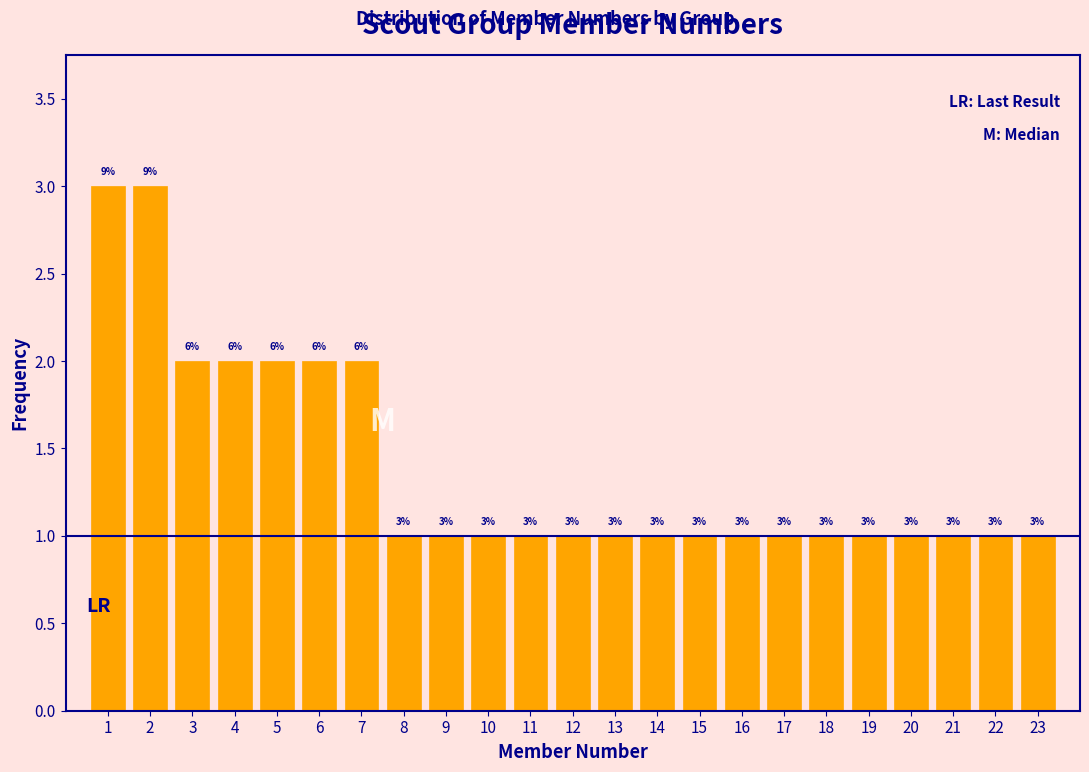

Reading left to right, transcribe all the data shown in this chart.

3	3	2	2	2	2	2	1	1	1	1	1	1	1	1	1	1	1	1	1	1	1	1